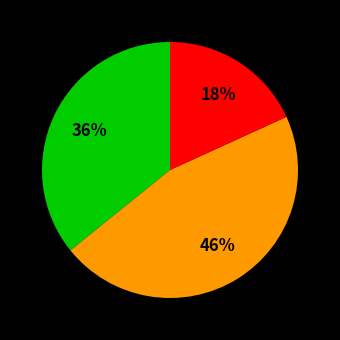

To the nearest percent, what is the average slice percentage?

33%